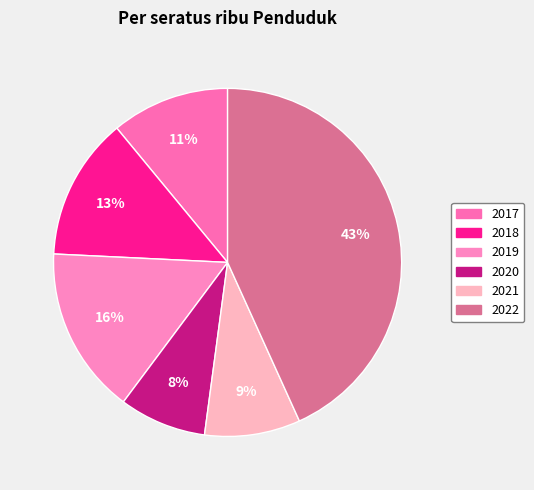

Count the number of slices in the pie.

6